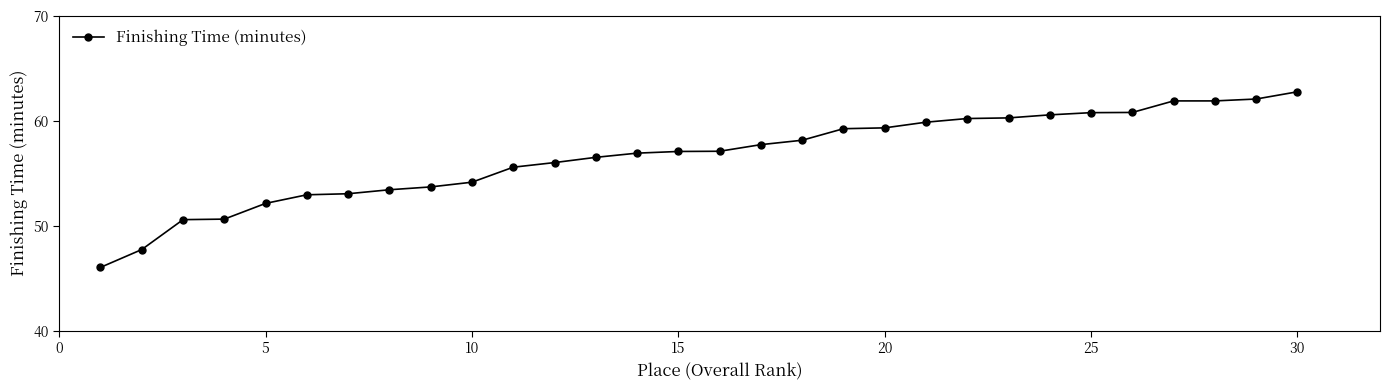

How many lines are shown in the chart?

1